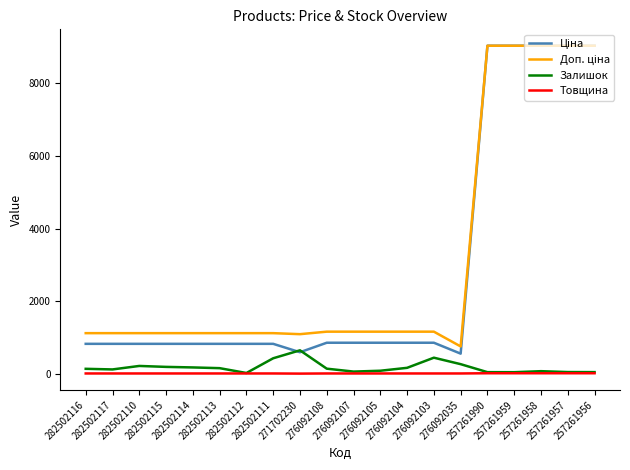

How many Товщина values are between 12 and 18?

19